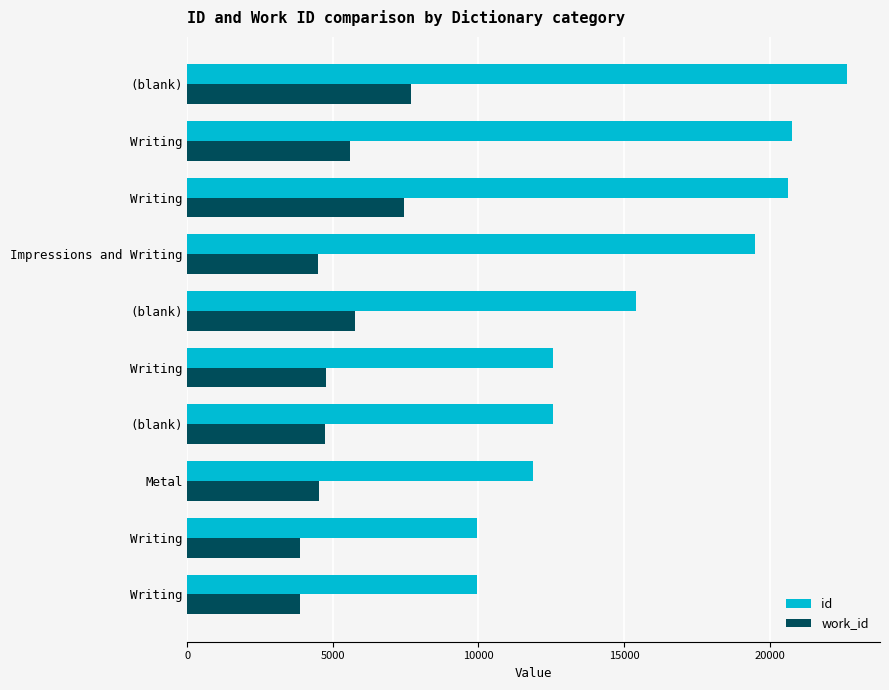

What are all the series names shown in the legend?

id, work_id